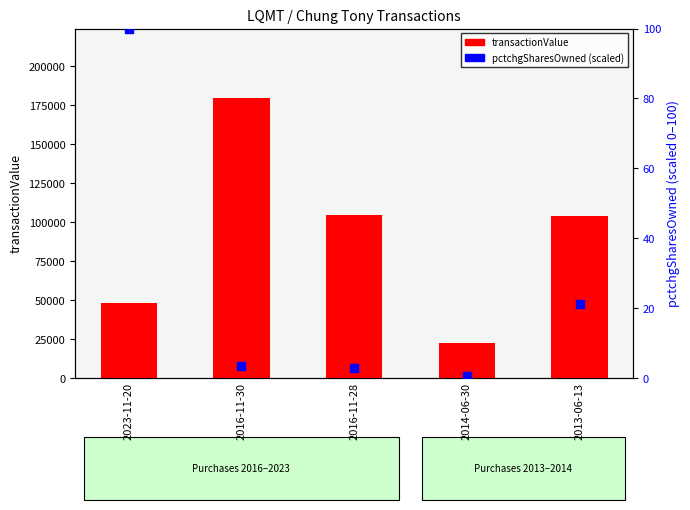

Which series reaches the minimum Y coordinate?

pctchgSharesOwned